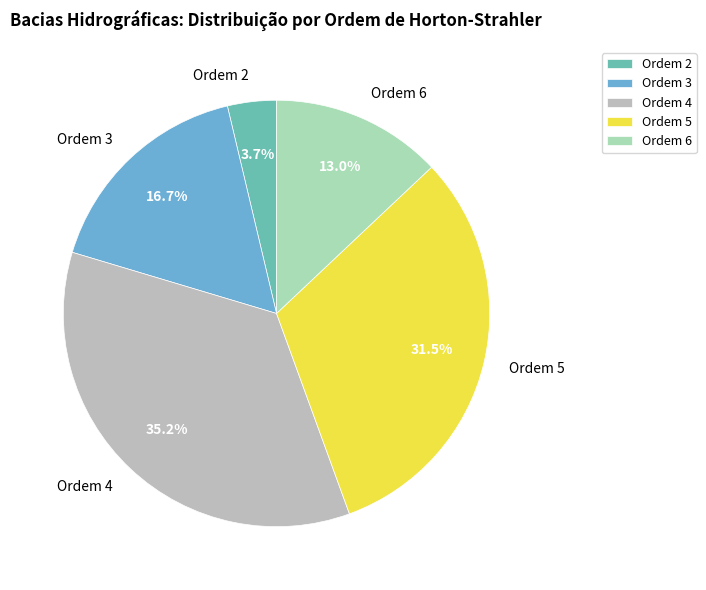

Which category has the smallest portion of the pie?

Ordem 2